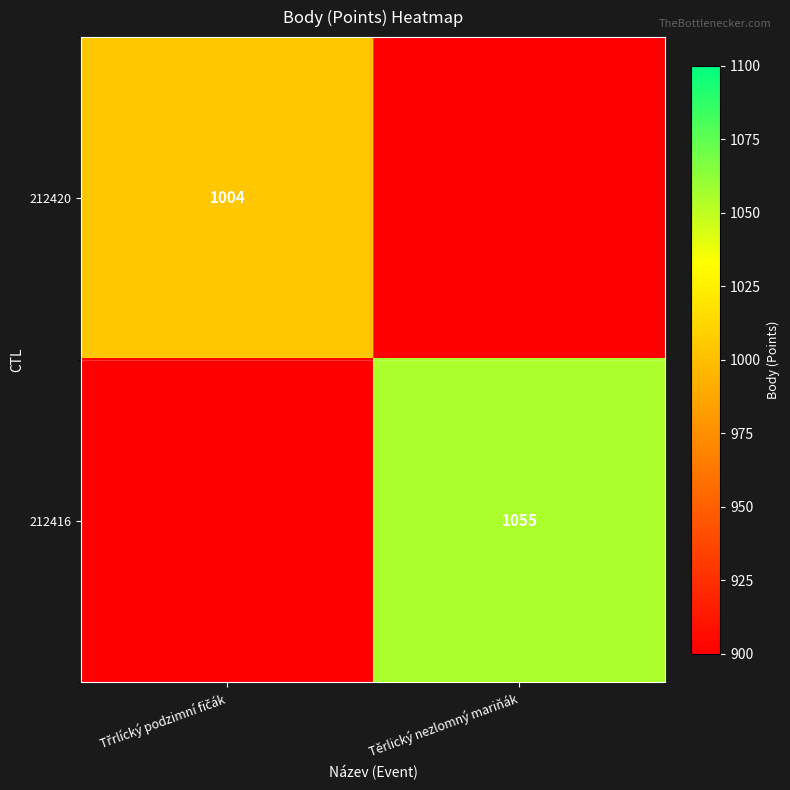

The 212416 series shows 1055 at Těrlický nezlomný mariňák. True or false?

True